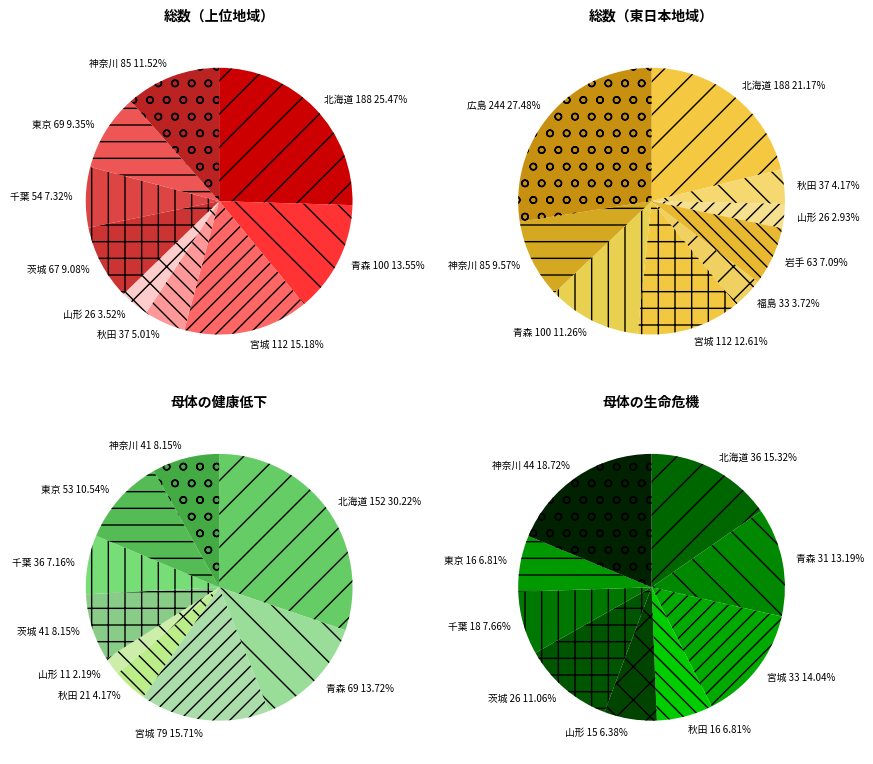

Between 32 and 21, which is larger?

21